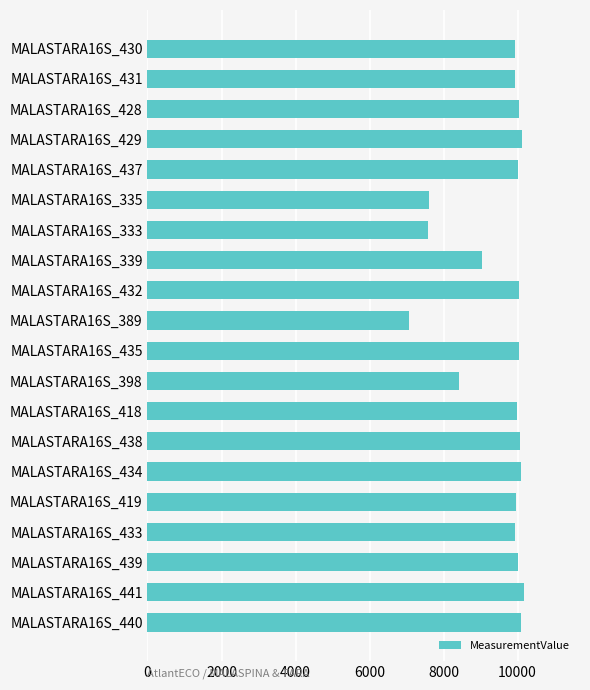

What is the minimum value shown in the chart?

7071